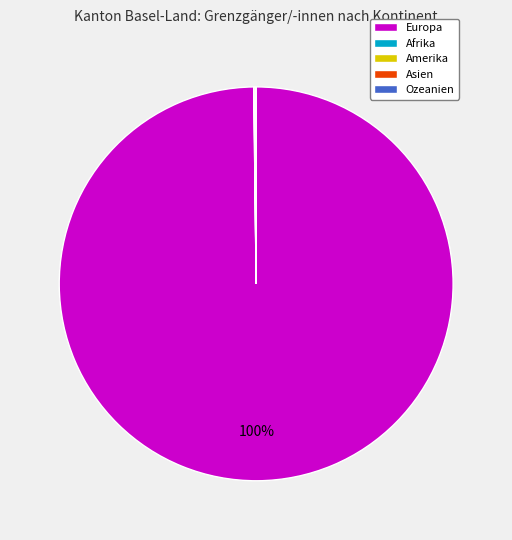

Does Europa account for over 50% of the chart?

Yes